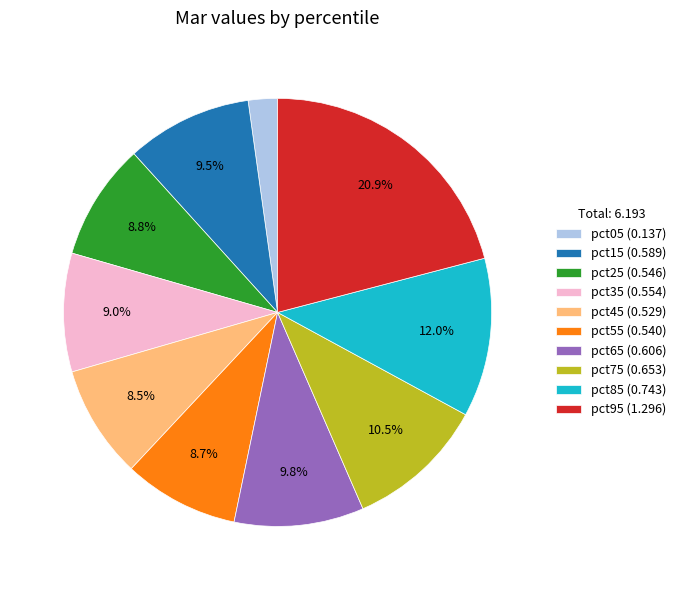

To the nearest percent, what is the average slice percentage?

10%